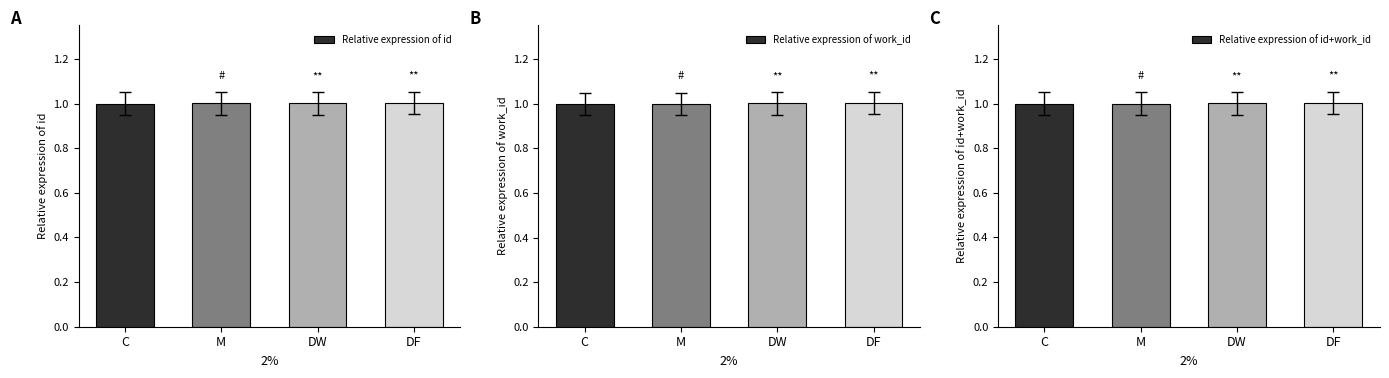

At which label does Relative expression of id reach its peak?

DF